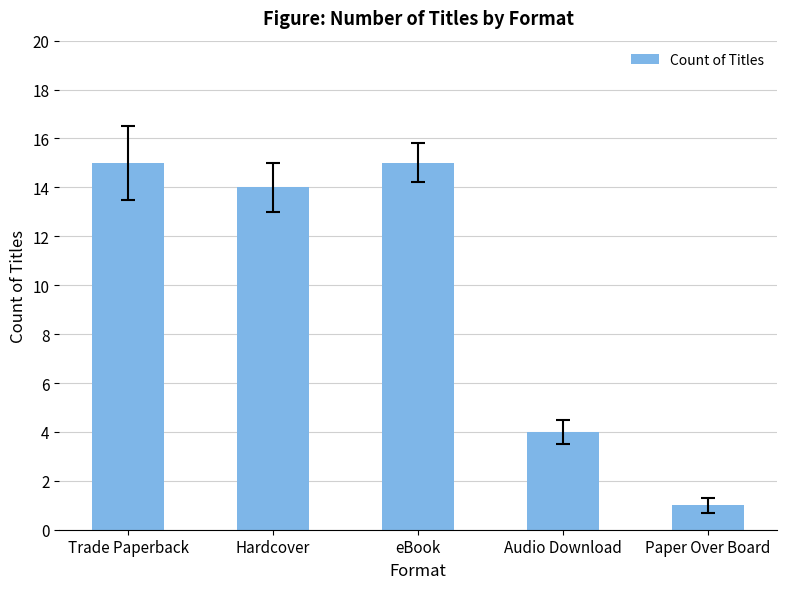

What is the greatest value displayed?

15